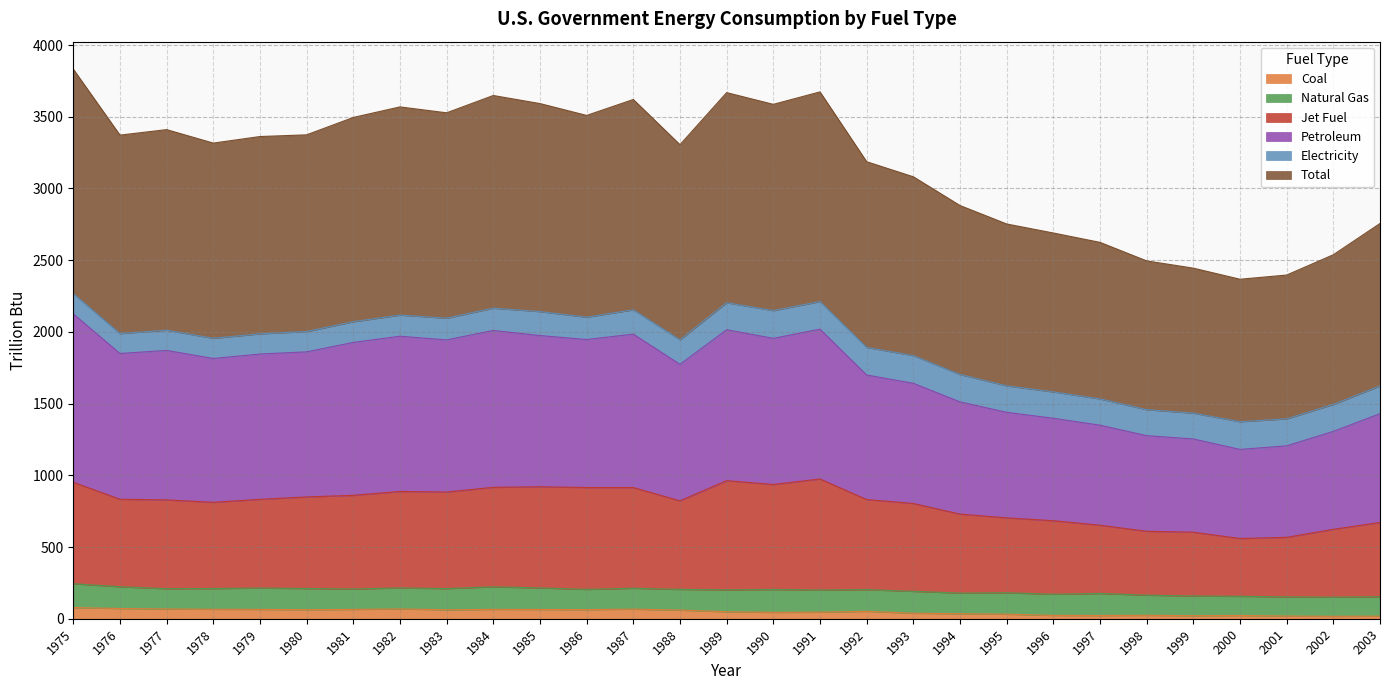

The Coal series shows 16.9 at 2002. True or false?

True